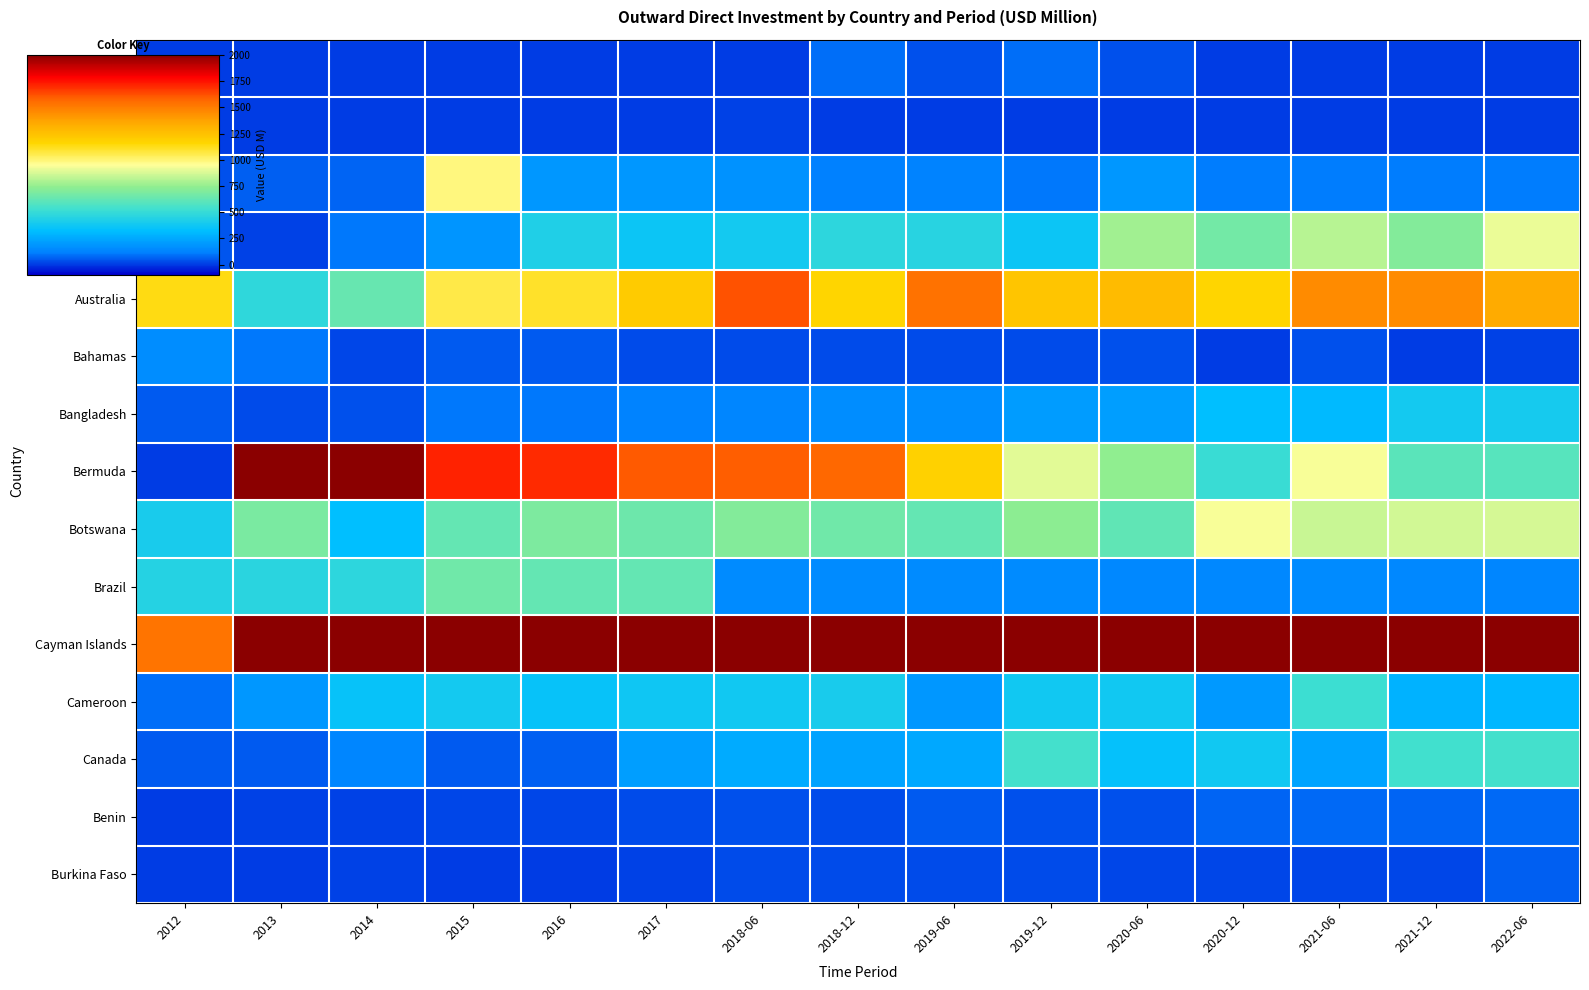

Which series has the largest total across all categories?

Cayman Islands